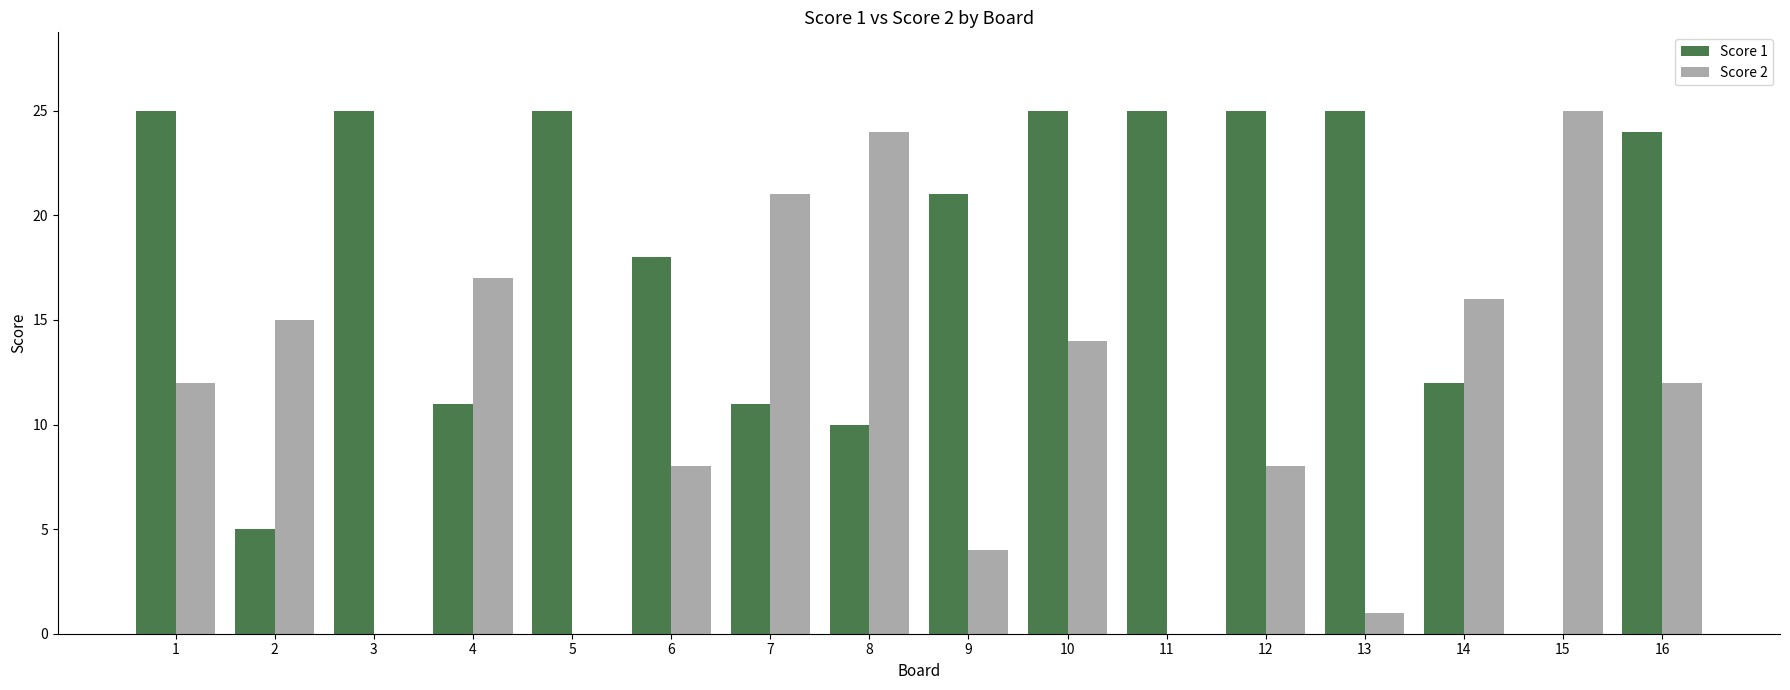

What is the maximum value for Score 2?

25